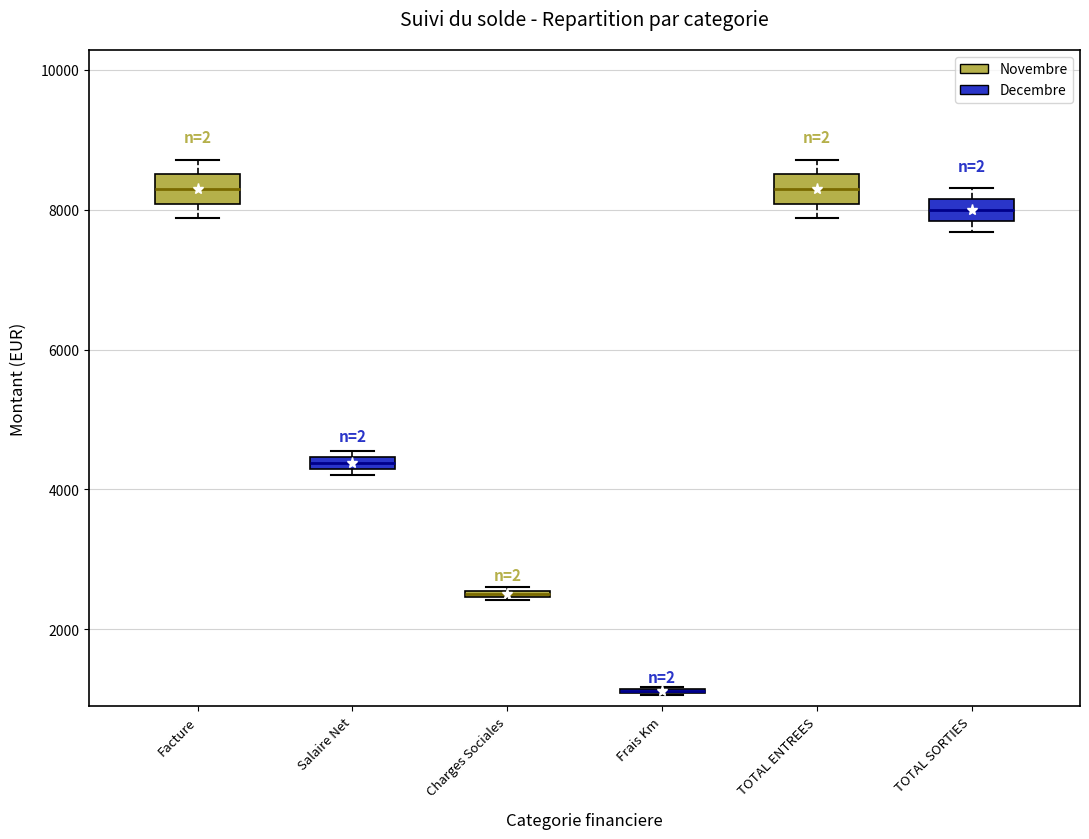

Where is the lower edge of the box for Salaire Net on the y-axis? The values are not printed on the chart, so give them approximately, as read against the axis.

4200